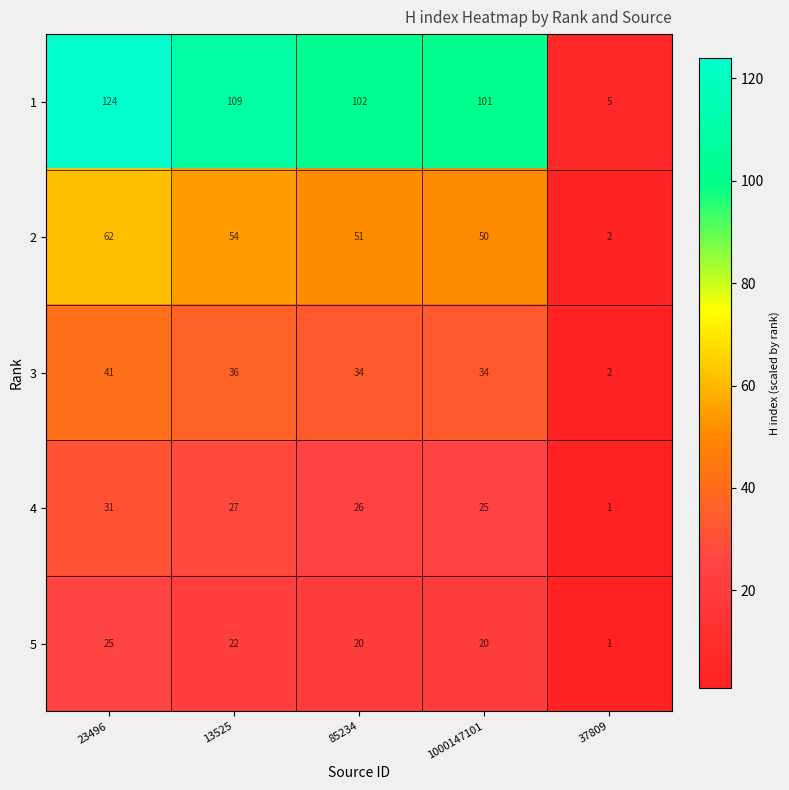

How many data points does each series have?

5